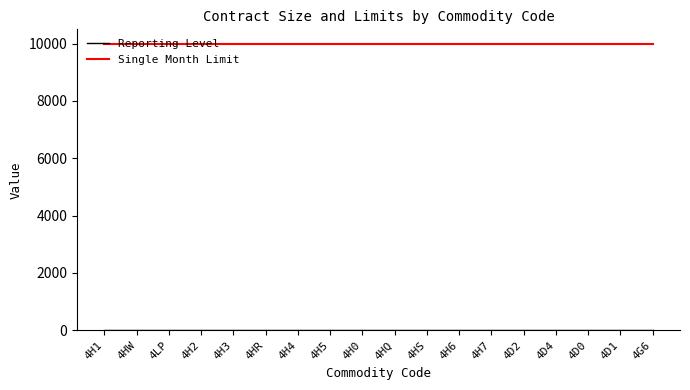

What is the total value across all series at 4HW?

10025